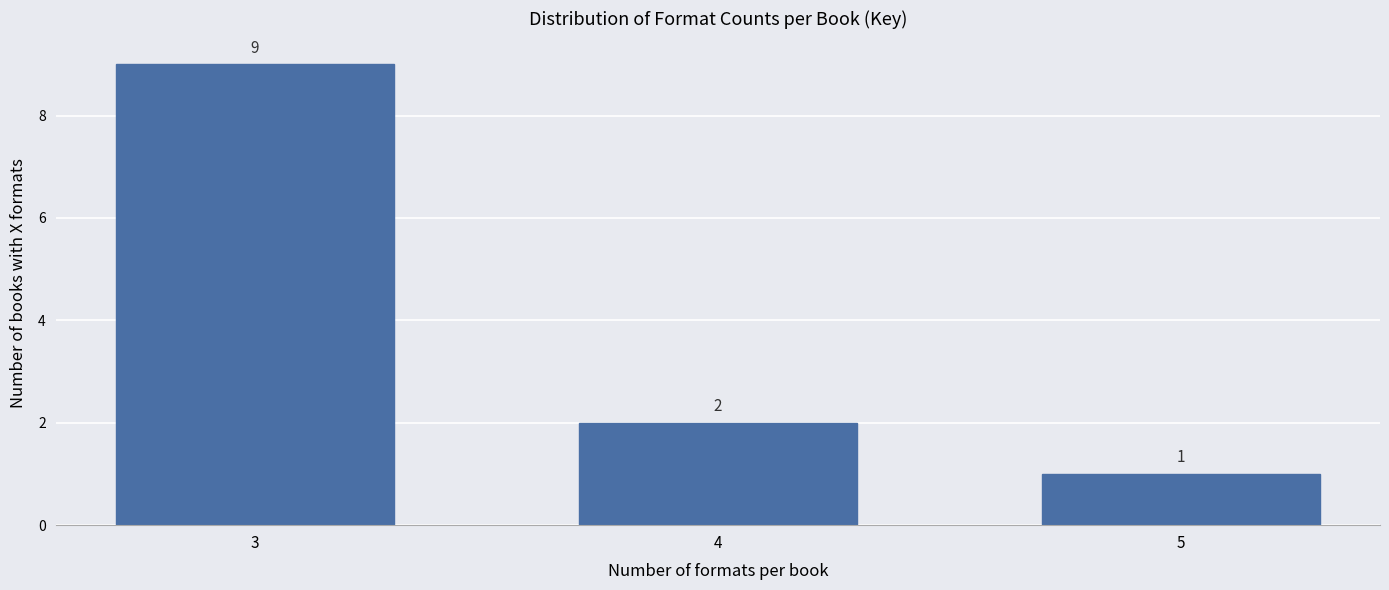

Reading left to right, extract all data points from this chart.

3=9	4=2	5=1